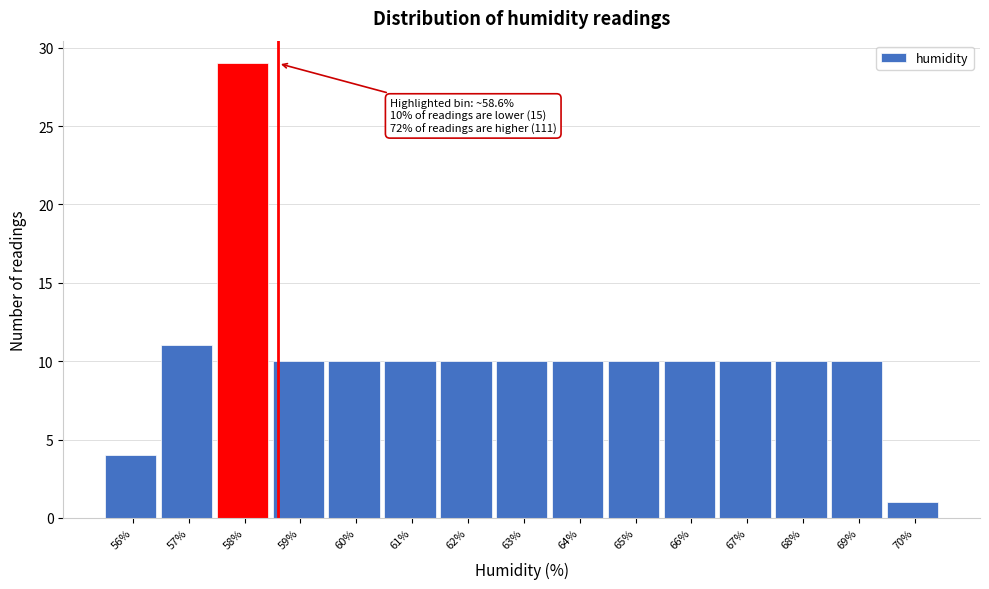

Reading left to right, what are all the values shown in this chart?

4	11	29	10	10	10	10	10	10	10	10	10	10	10	1